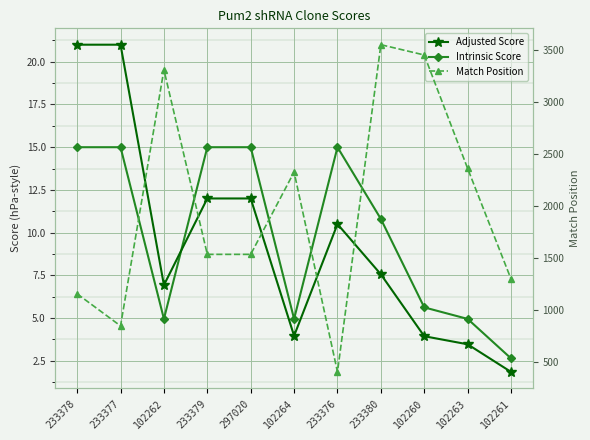

In Match Position, how many points are lower than both neighbors (excluding endpoints)?

2